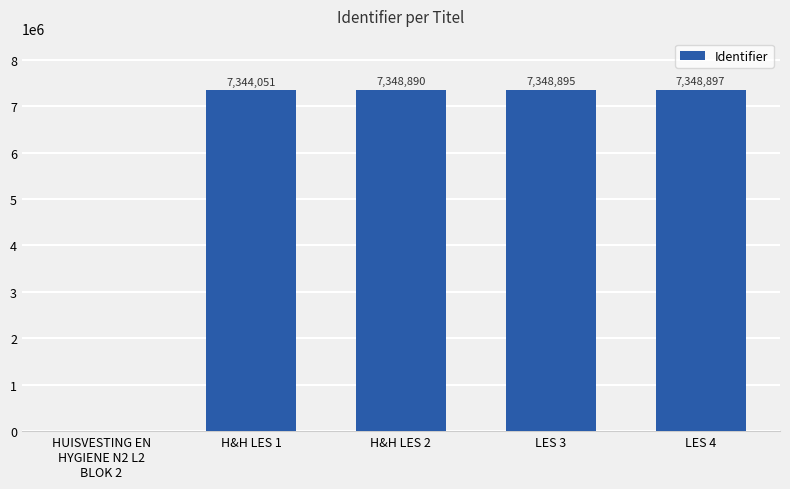

Which label corresponds to the largest value in the chart?

LES 4